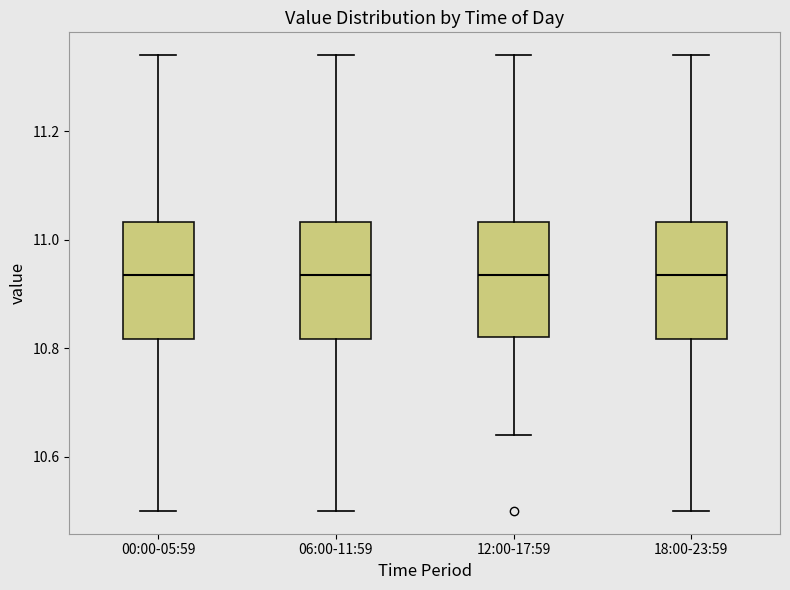

Reading left to right, read every box against the y-axis: the position of its median line, the range the box covers, and the ends of its whiskers. The values are not printed on the chart, so give them approximately, as read against the axis.

00:00-05:59: median 10.94, box 10.82 to 11.04, whiskers 10.50 to 11.34
06:00-11:59: median 10.94, box 10.82 to 11.04, whiskers 10.50 to 11.34
12:00-17:59: median 10.94, box 10.82 to 11.04, whiskers 10.64 to 11.34
18:00-23:59: median 10.94, box 10.82 to 11.04, whiskers 10.50 to 11.34